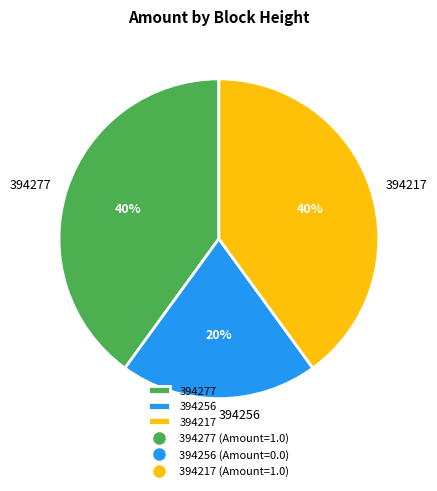

To the nearest percent, what is the average slice percentage?

33%